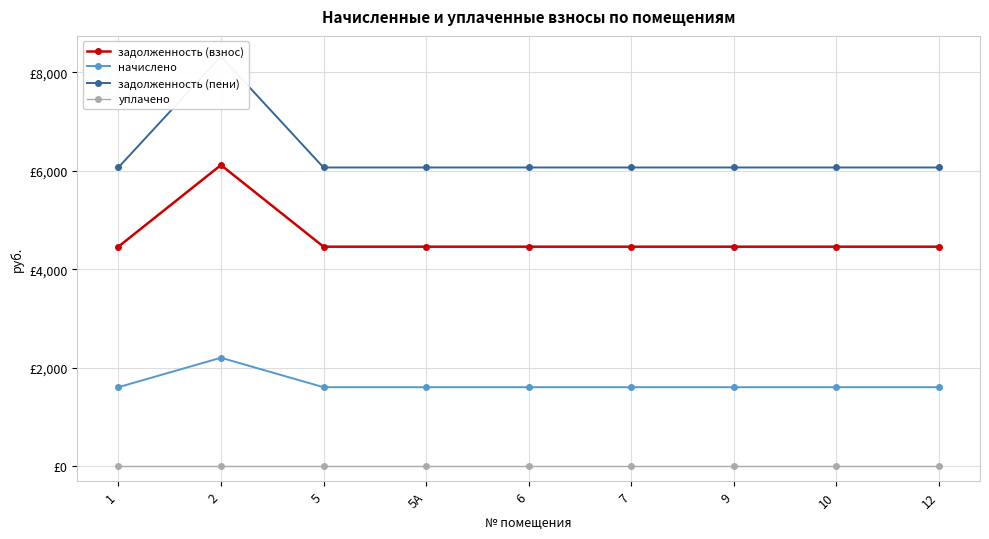

Is it true that начислено equals 831.0 at 6?

False